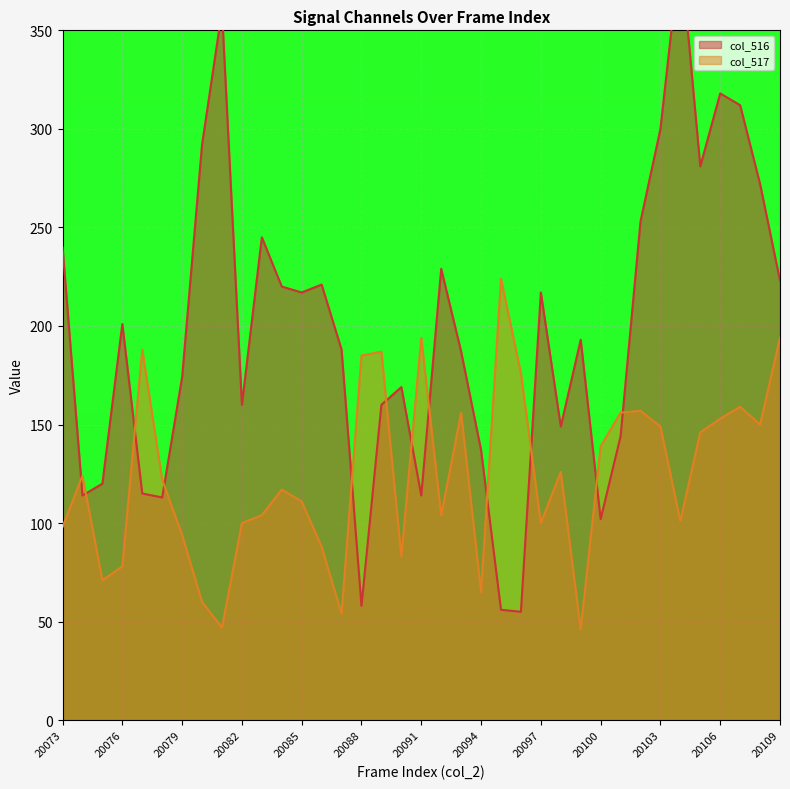

What is the value of the col_517 point at the 13th from the left?

111